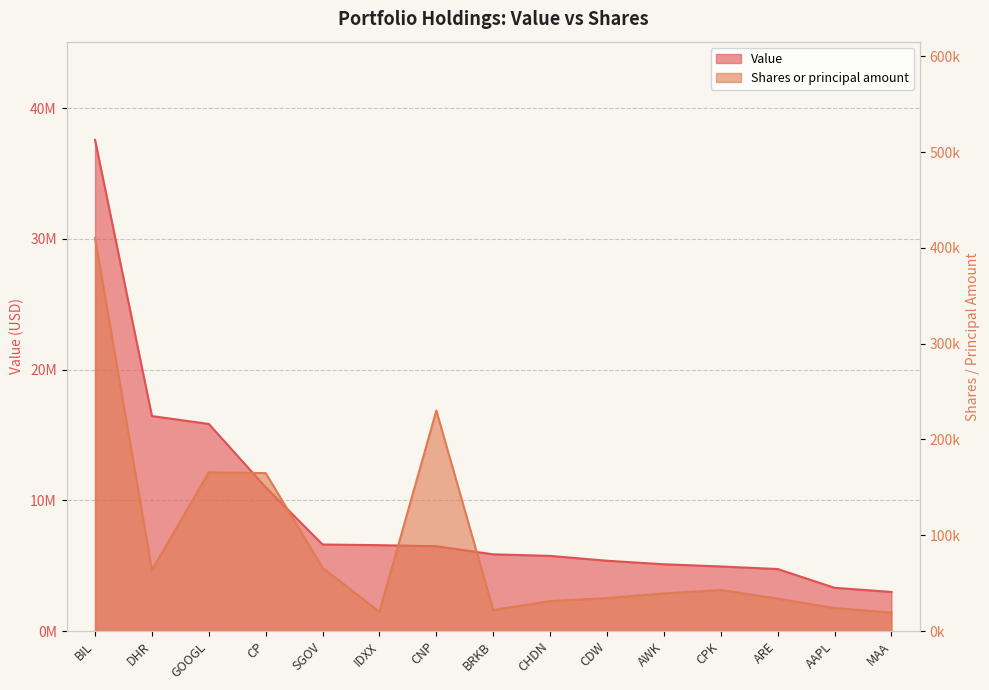

What is the average value of the Shares or principal amount series?

91180